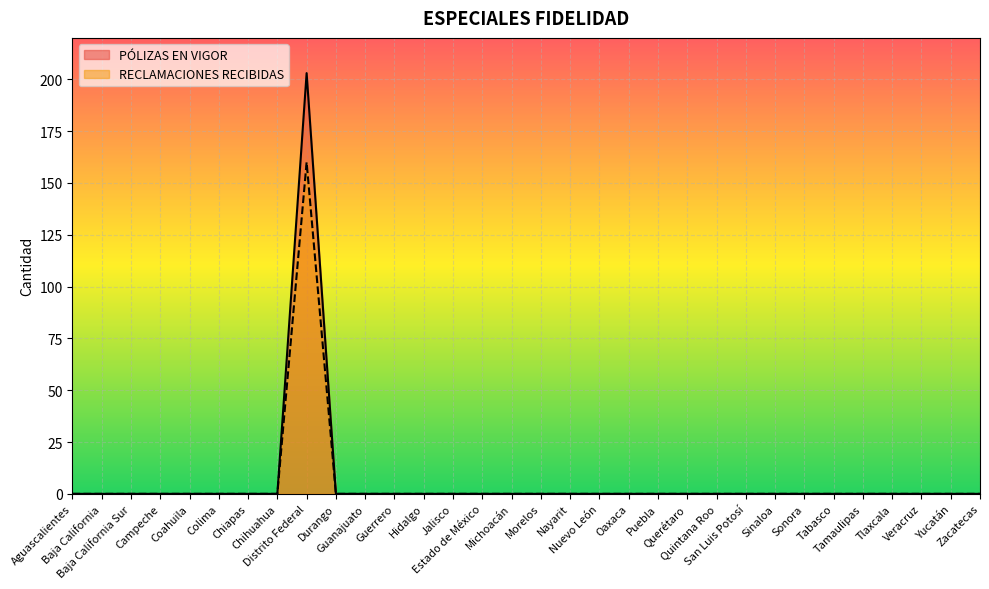

Is it true that RECLAMACIONES RECIBIDAS equals 66 at Michoacán?

False